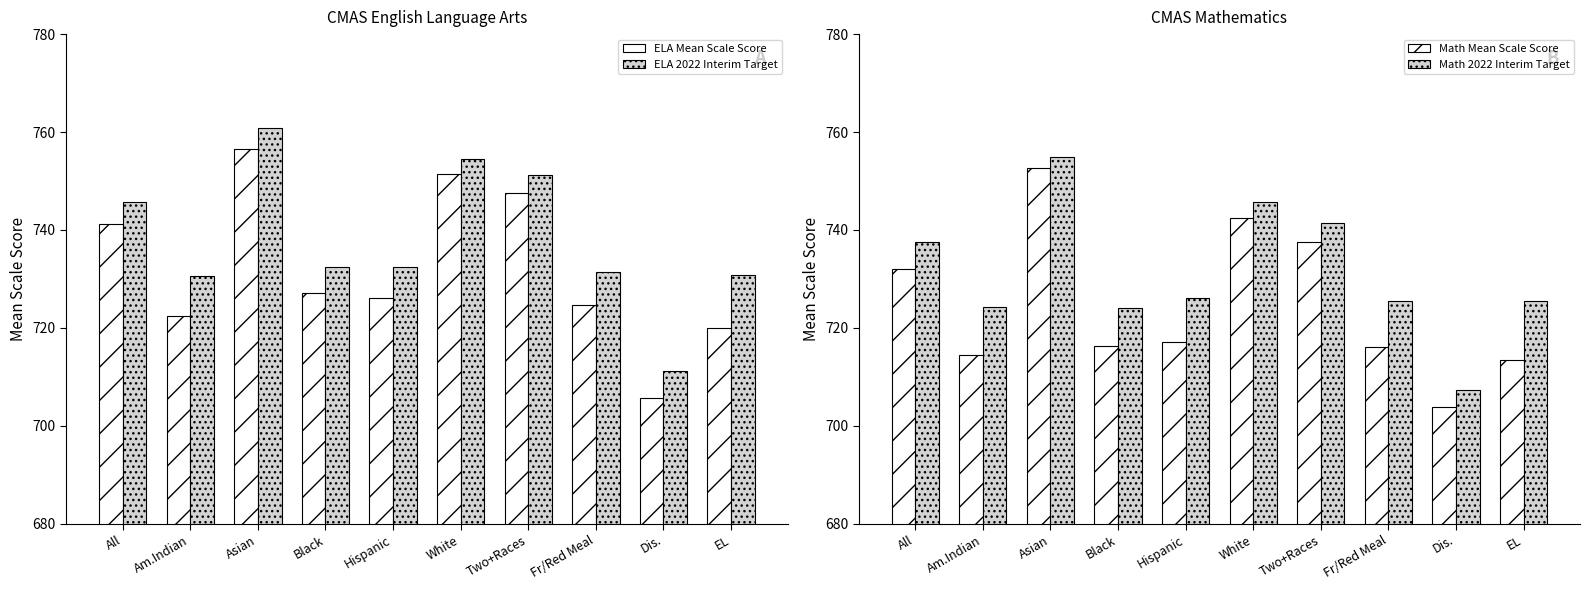

How many series are shown in this chart?

4